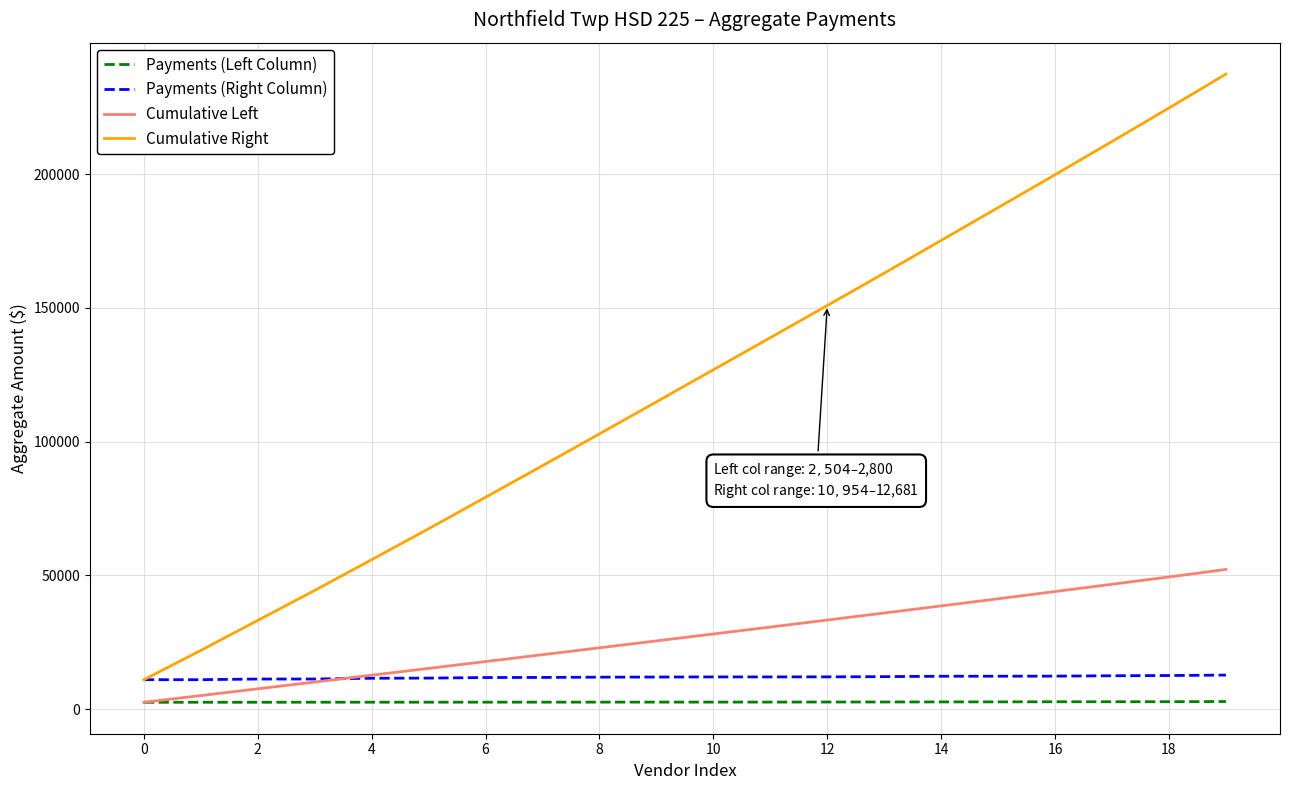

What is the greatest value displayed?

237368.4